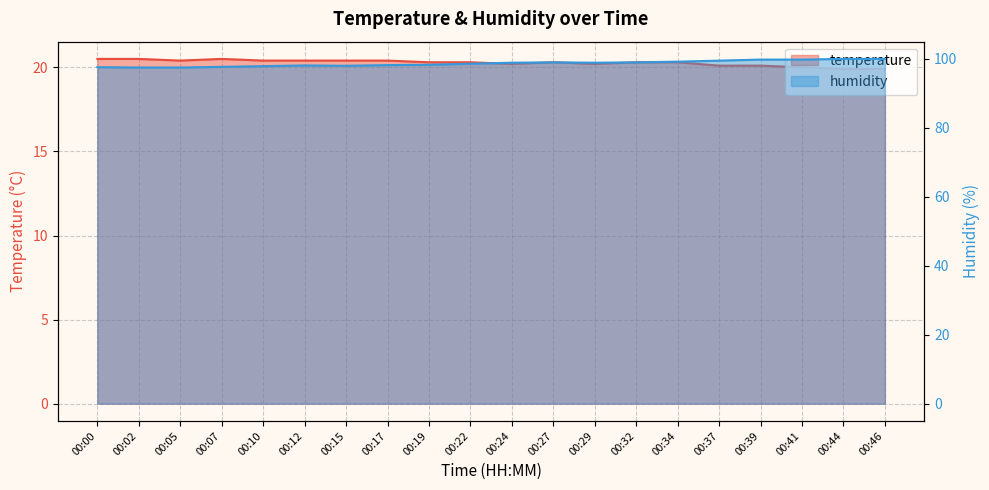

At which category does temperature reach its first local peak?

00:07